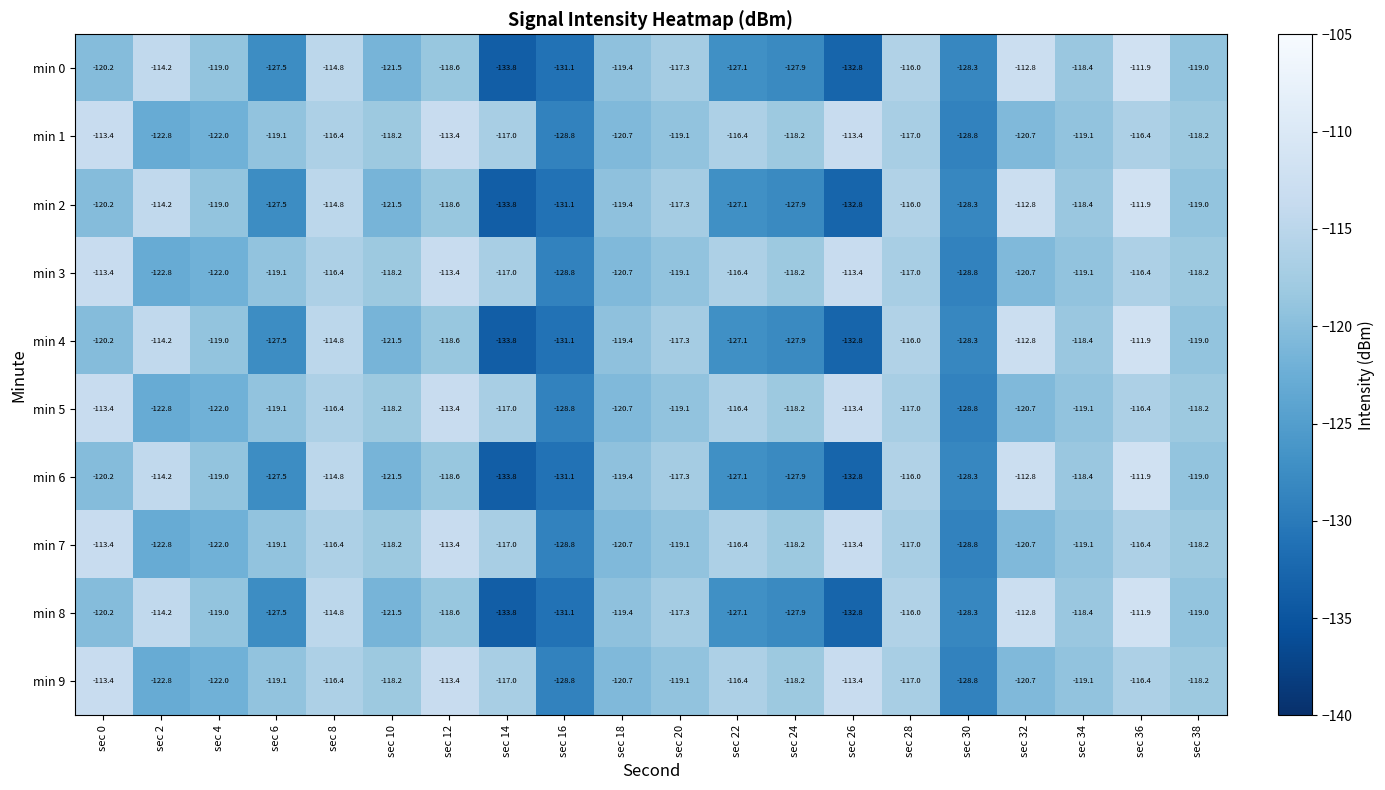

The min 8 series shows -76.7 at sec 34. True or false?

False